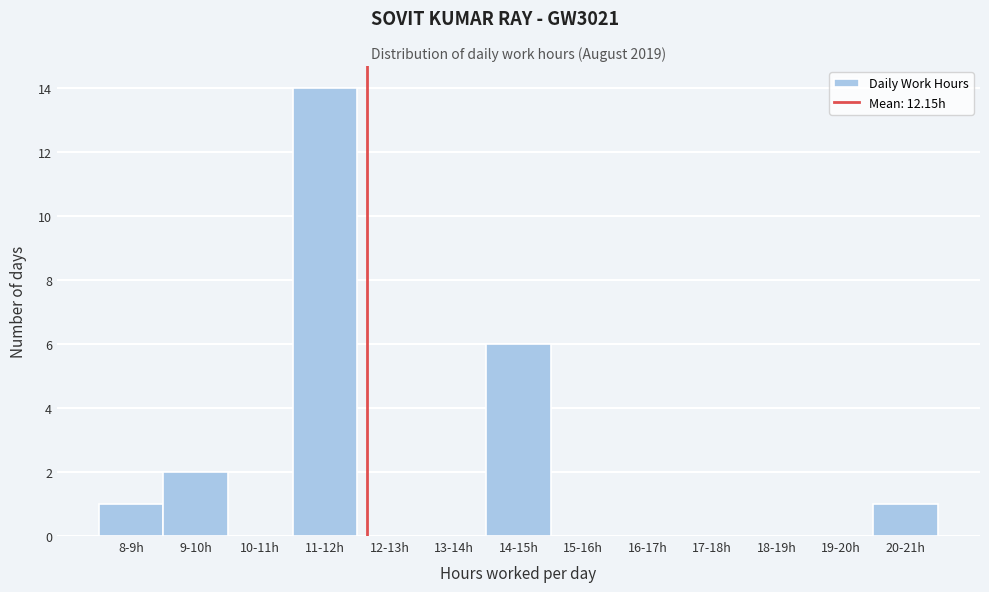

Reading right to left, what are all the values shown in this chart?

20-21h=1	19-20h=0	18-19h=0	17-18h=0	16-17h=0	15-16h=0	14-15h=6	13-14h=0	12-13h=0	11-12h=14	10-11h=0	9-10h=2	8-9h=1